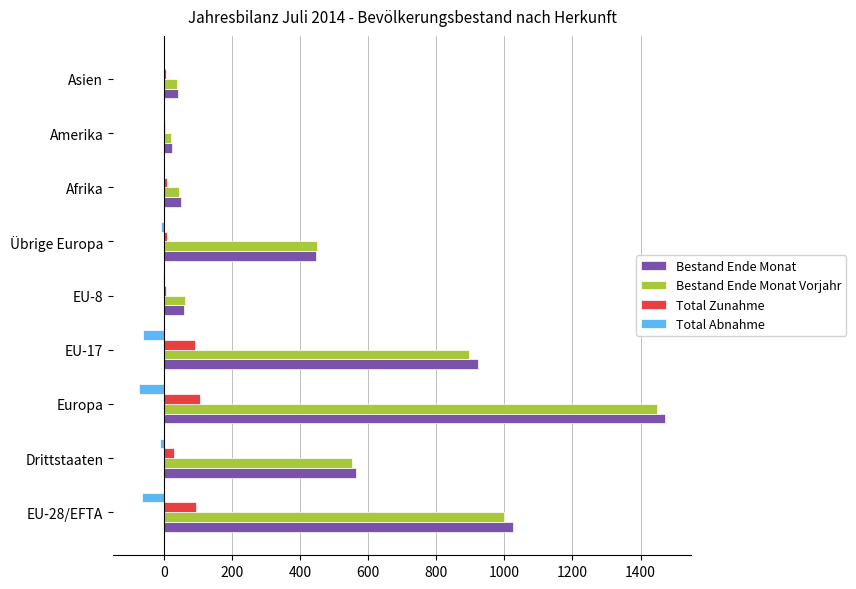

What is the sum of all Bestand Ende Monat Vorjahr values?

4514